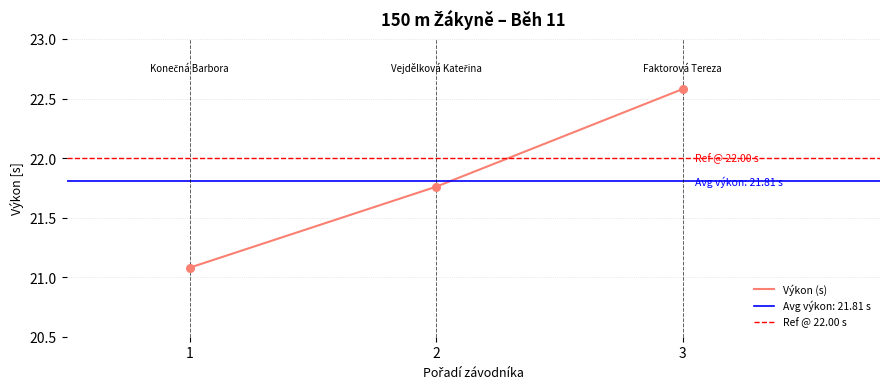

List the labels in order of Výkon (s) value, largest first.

3, 2, 1